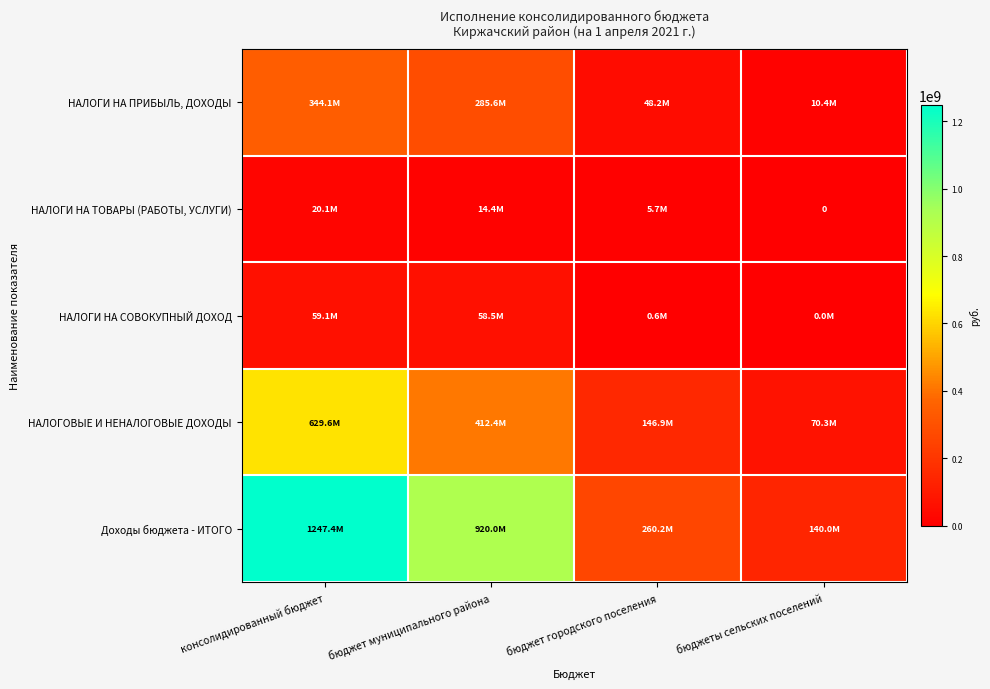

How many categories are shown in the chart?

4